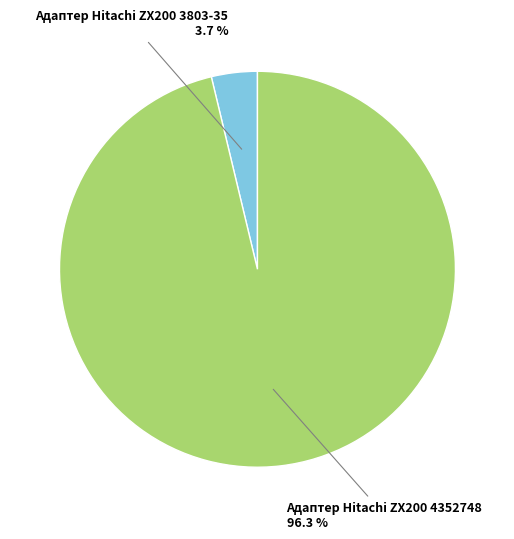

What percentage is the Адаптер Hitachi ZX200 4352748 slice, to the nearest percent?

96%